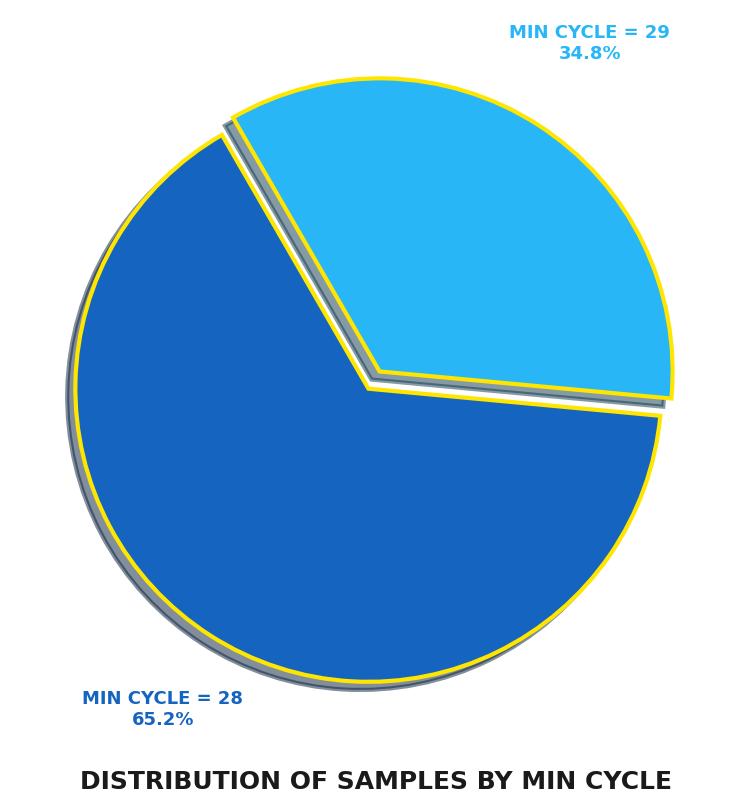

Does any single category account for the majority?

Yes